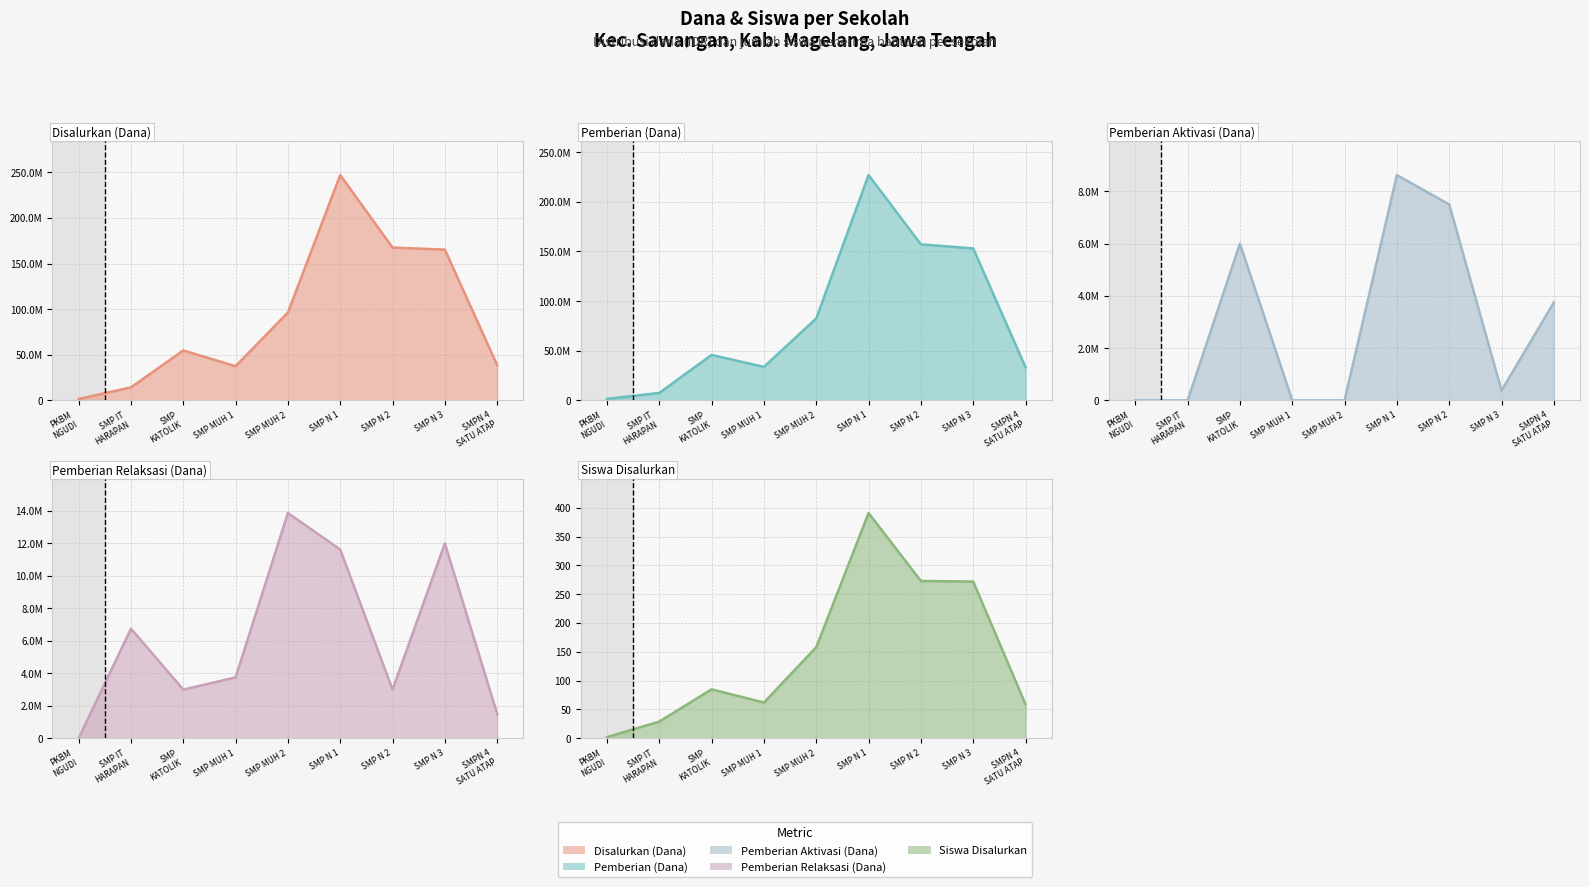

At which category is the sum across all series the highest?

SMP N 1